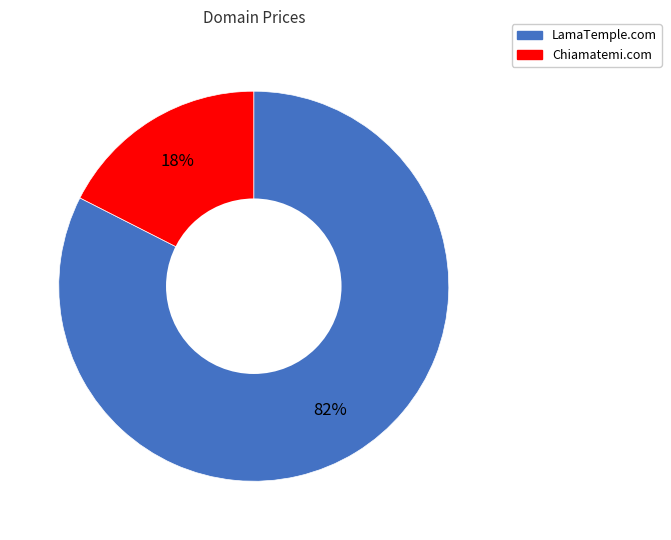

Which slice is the smallest?

Chiamatemi.com